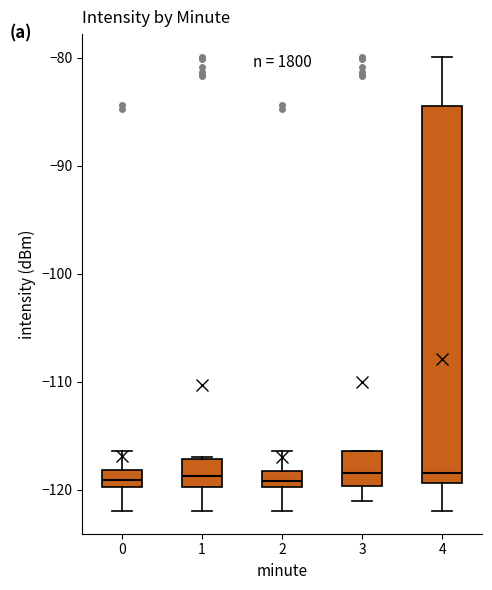

Comparing the boxes themselves (not the whiskers), which one is the tallest?

4